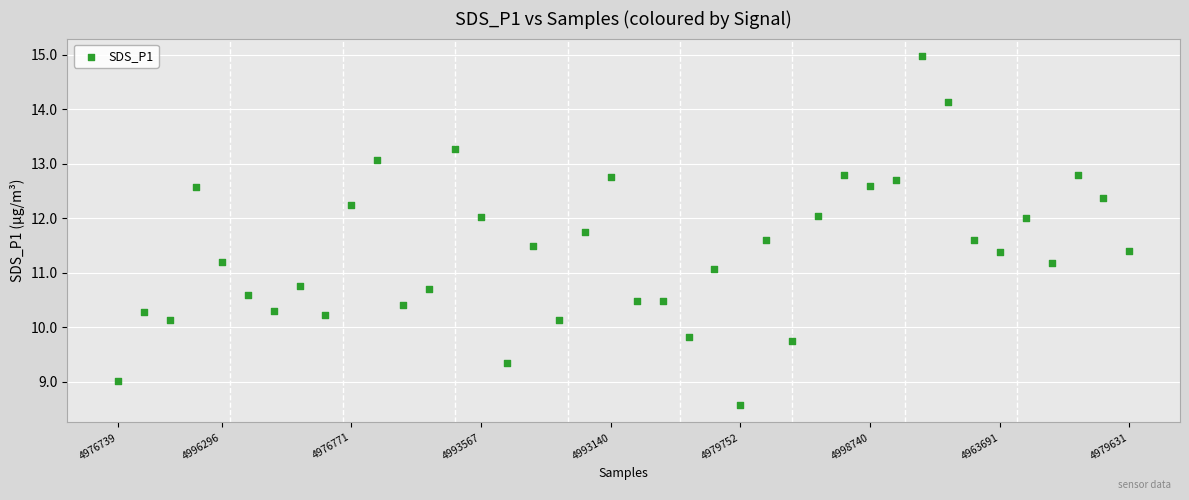

What is the range of Y values (max minus min)?

6.4